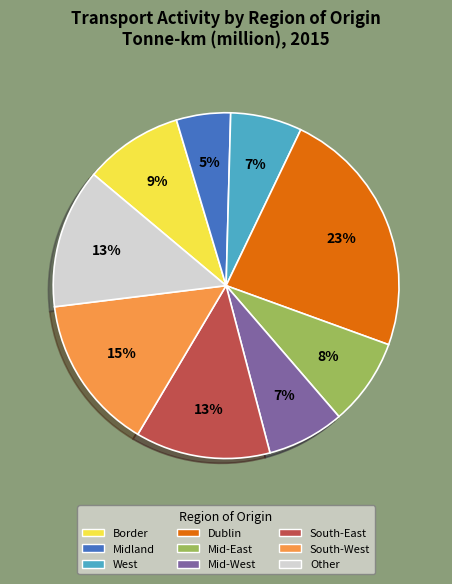

Does Midland account for over 50% of the chart?

No